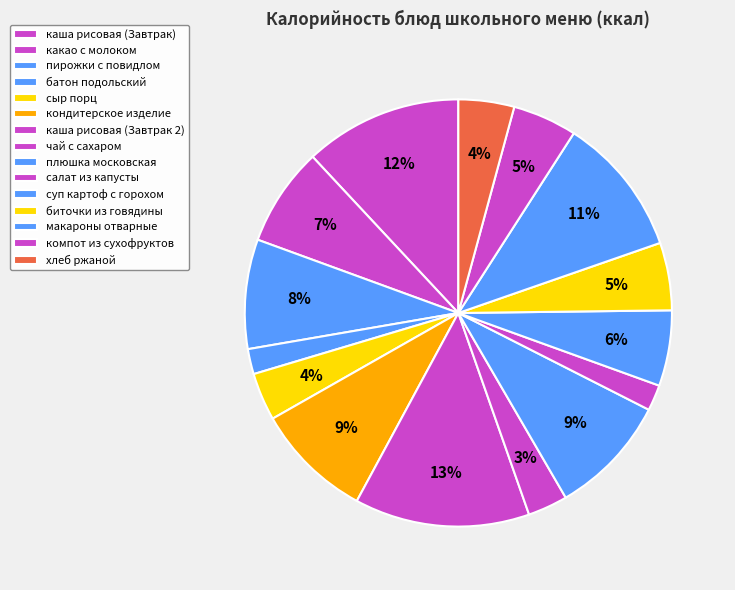

Is there any slice that represents more than half of the pie?

No